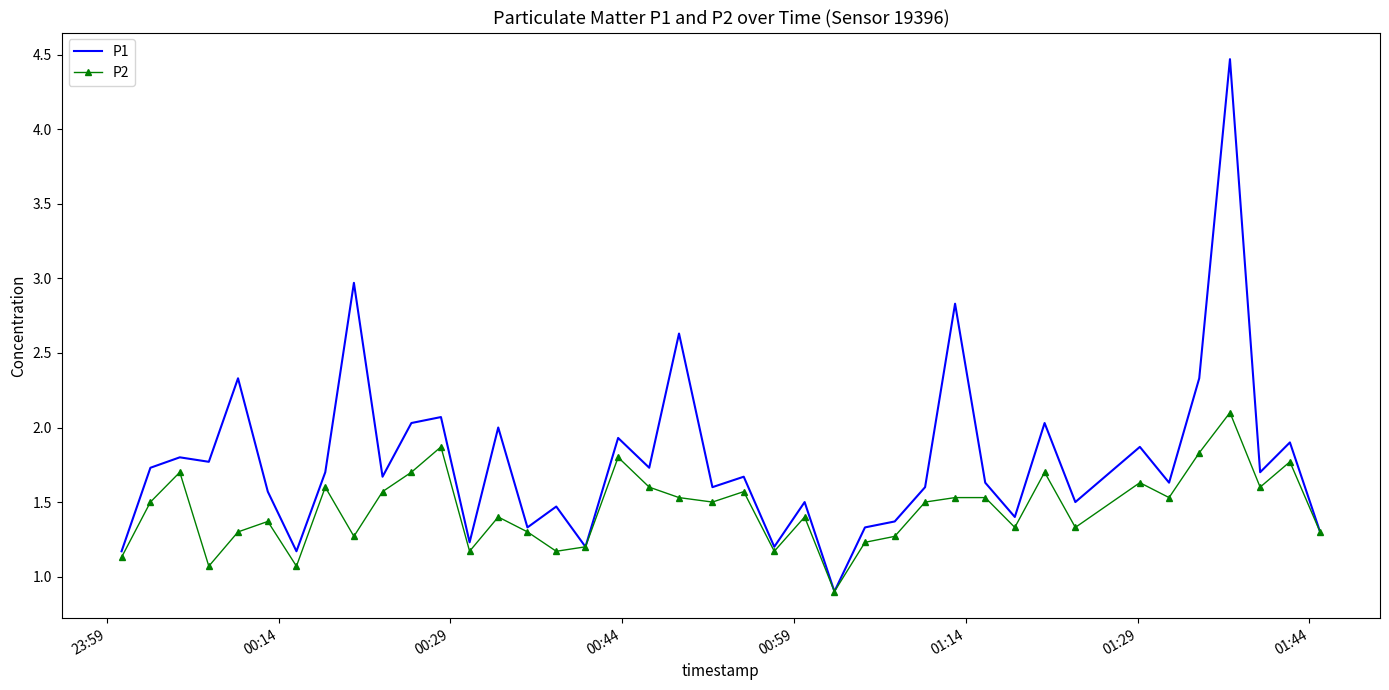

List the series in order of their peak value, highest first.

P1, P2